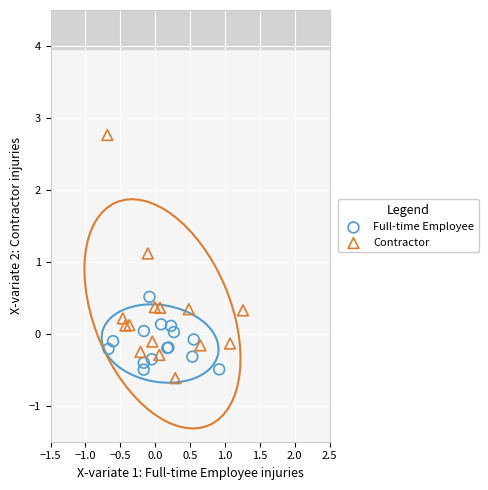

Which series has the widest spread of Y values?

Contractor